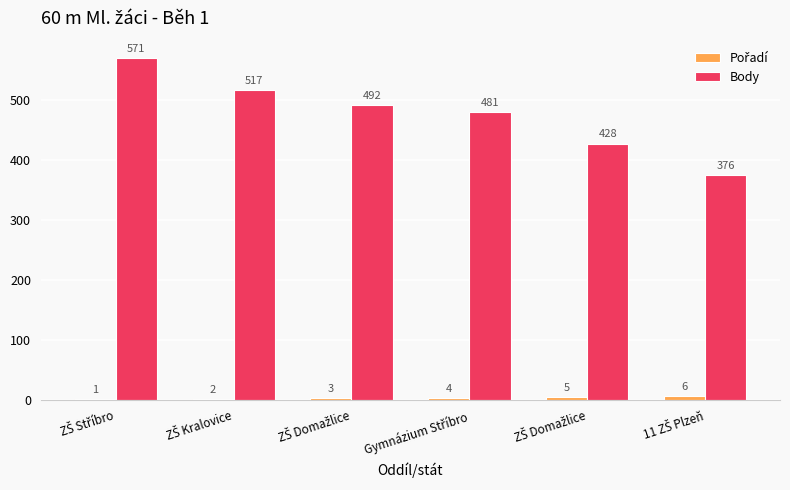

Count the number of categories in the chart.

6